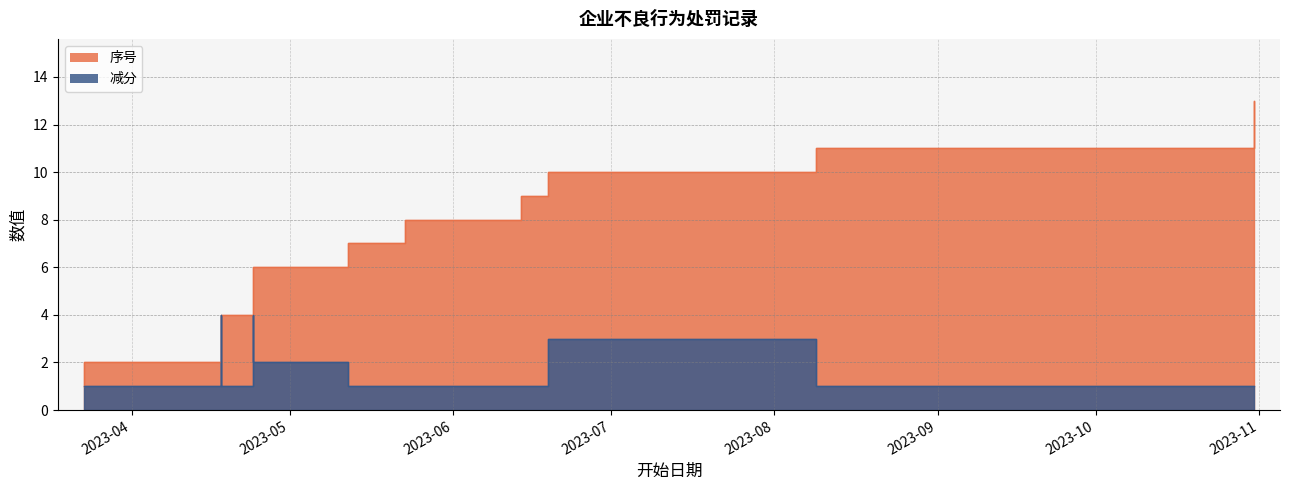

In 减分, how many points are higher than both neighbors (excluding endpoints)?

3